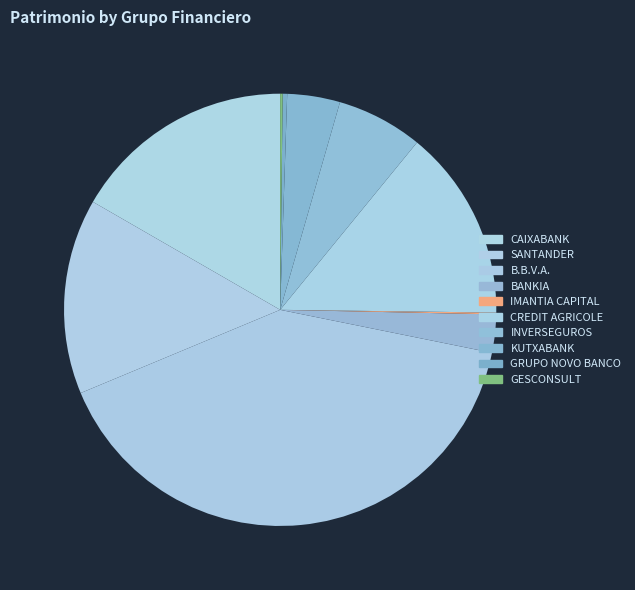

What is the largest slice in the pie chart?

B.B.V.A.